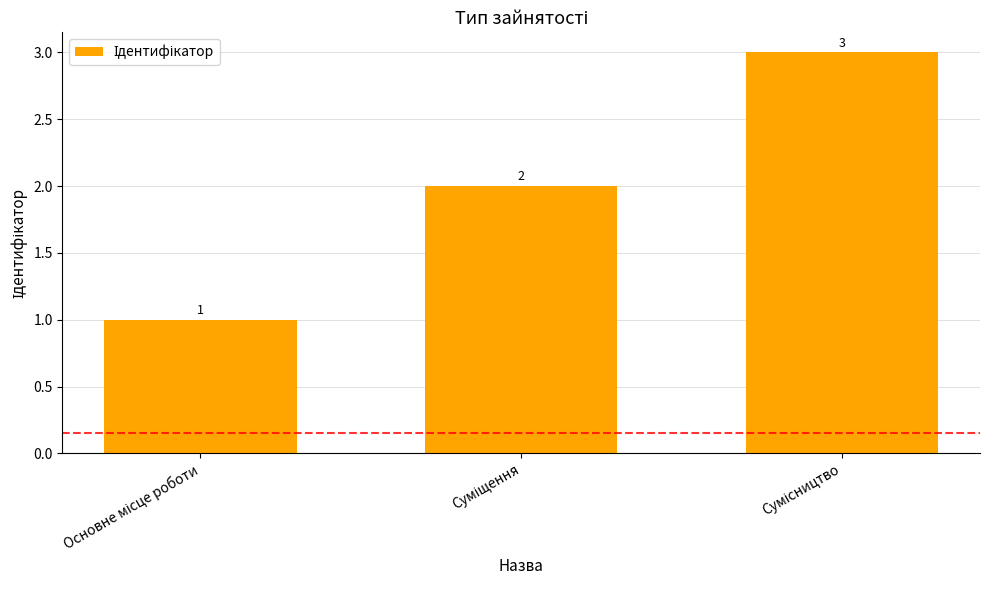

How many bars are there in total?

3